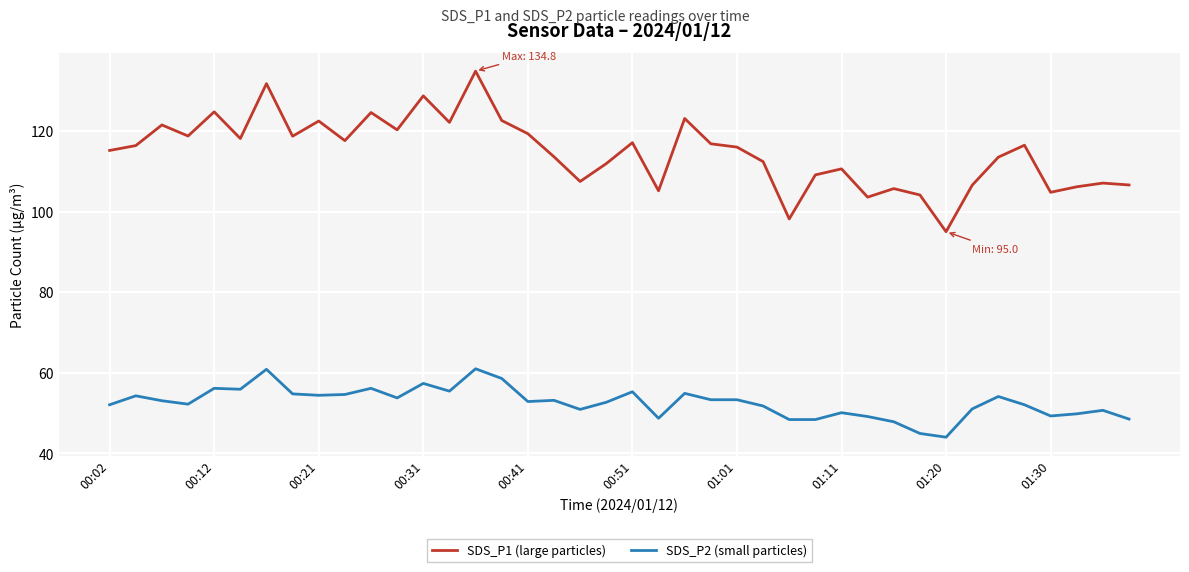

Which series has the largest total across all categories?

SDS_P1 (large particles)